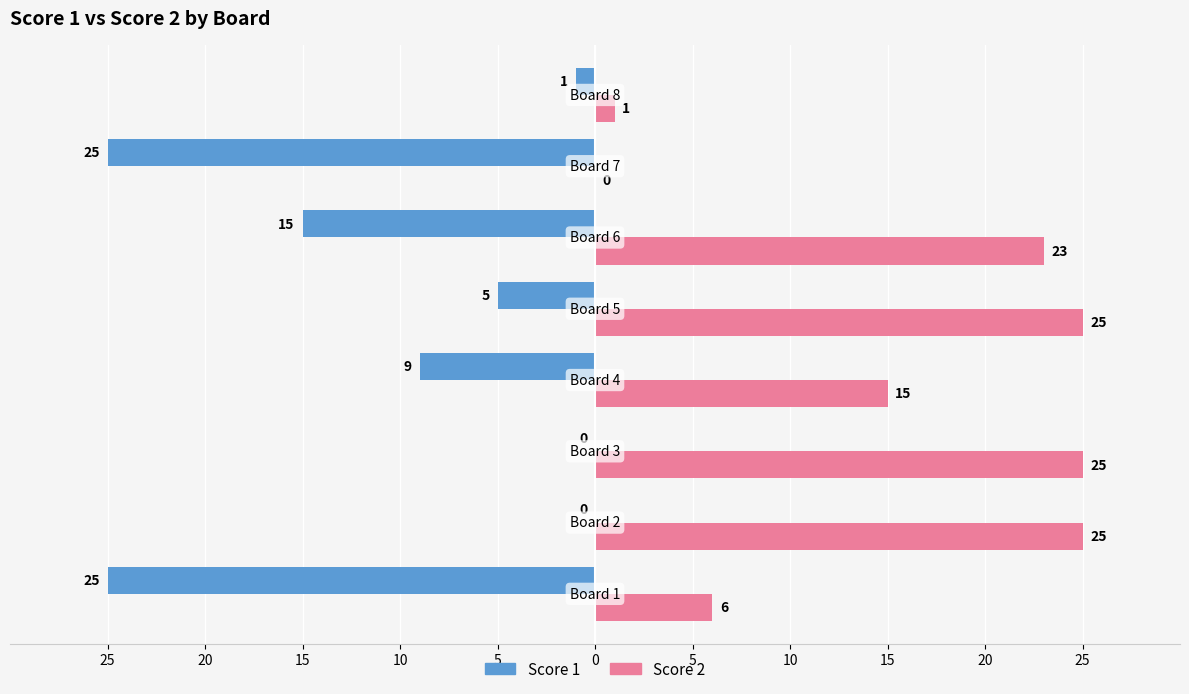

What is the label of the 8th bar from the right?

25